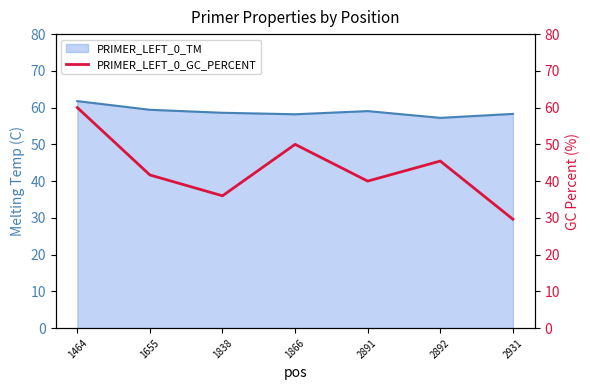

Which category has the highest value across all series?

1464